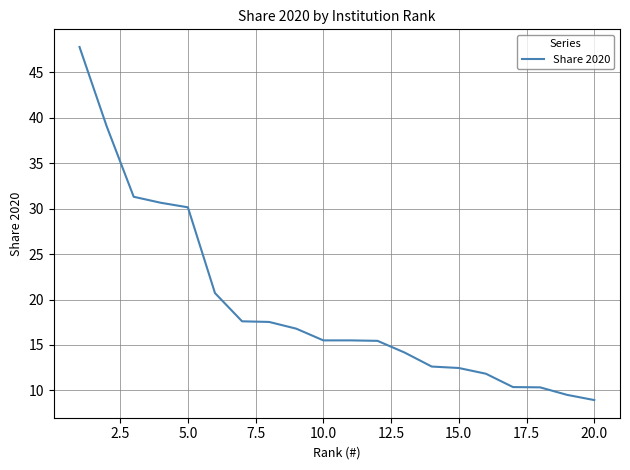

How many distinct data groups are displayed?

1